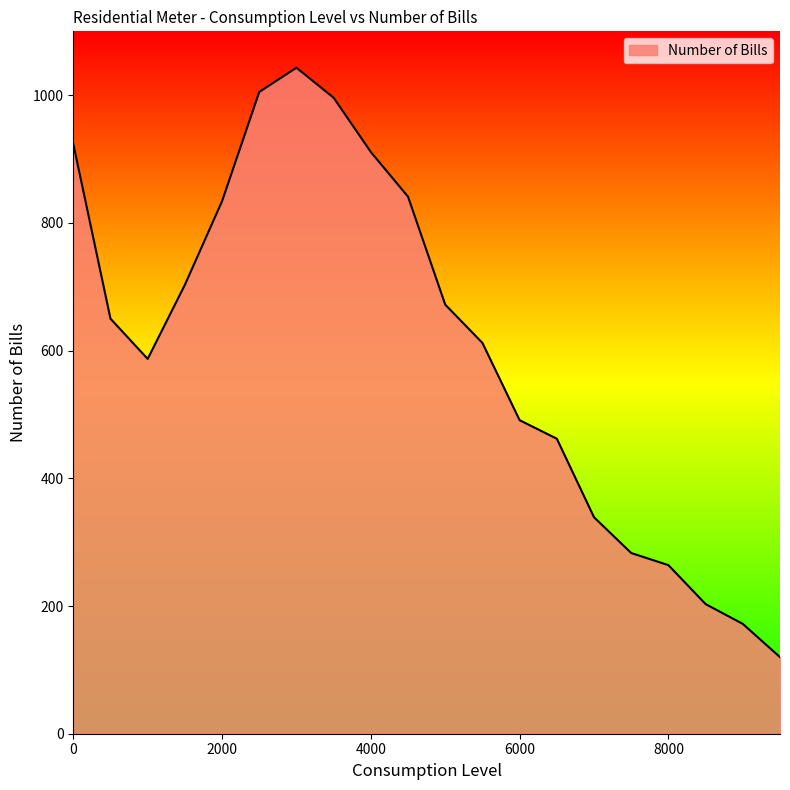

What is the greatest value displayed?

1043